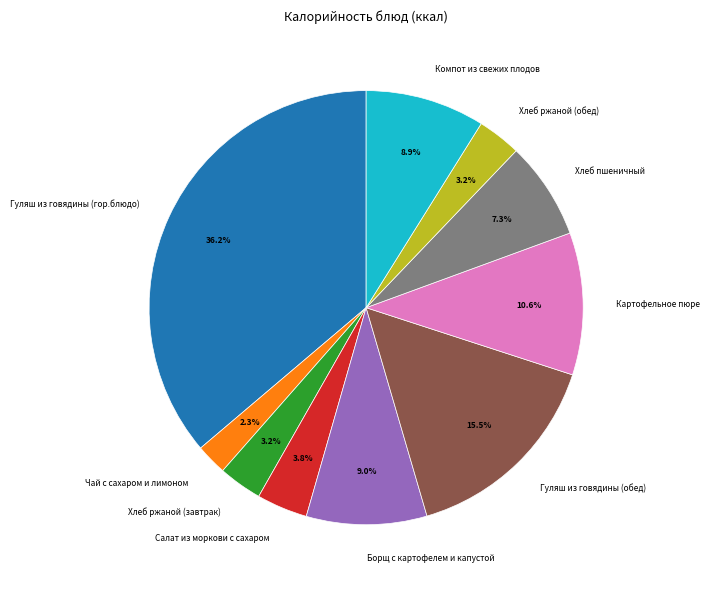

To the nearest percent, what percentage of the pie is Борщ с картофелем и капустой?

9%